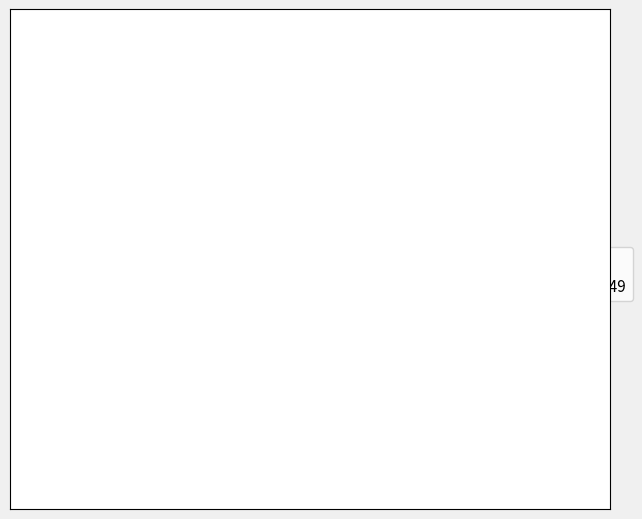

Which slice is the smallest?

A549